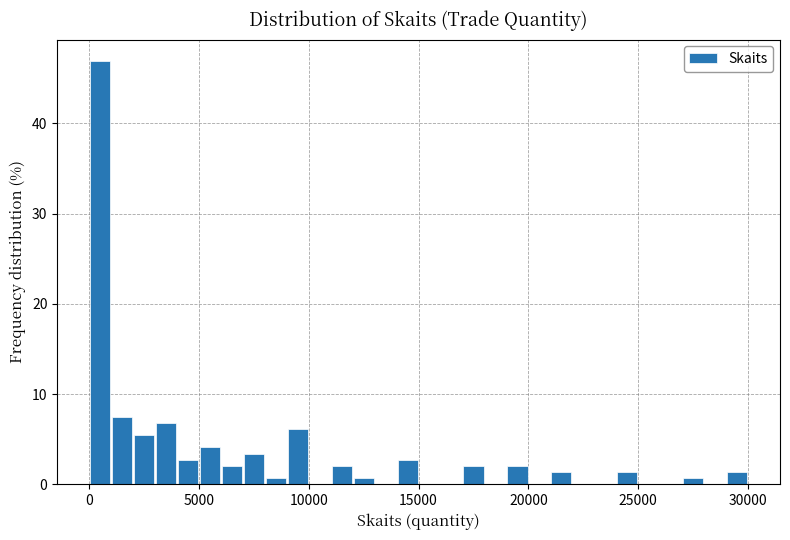

Around what value on the x-axis is the tallest bar? Give the approximate position of its centre, as read against the axis.

500